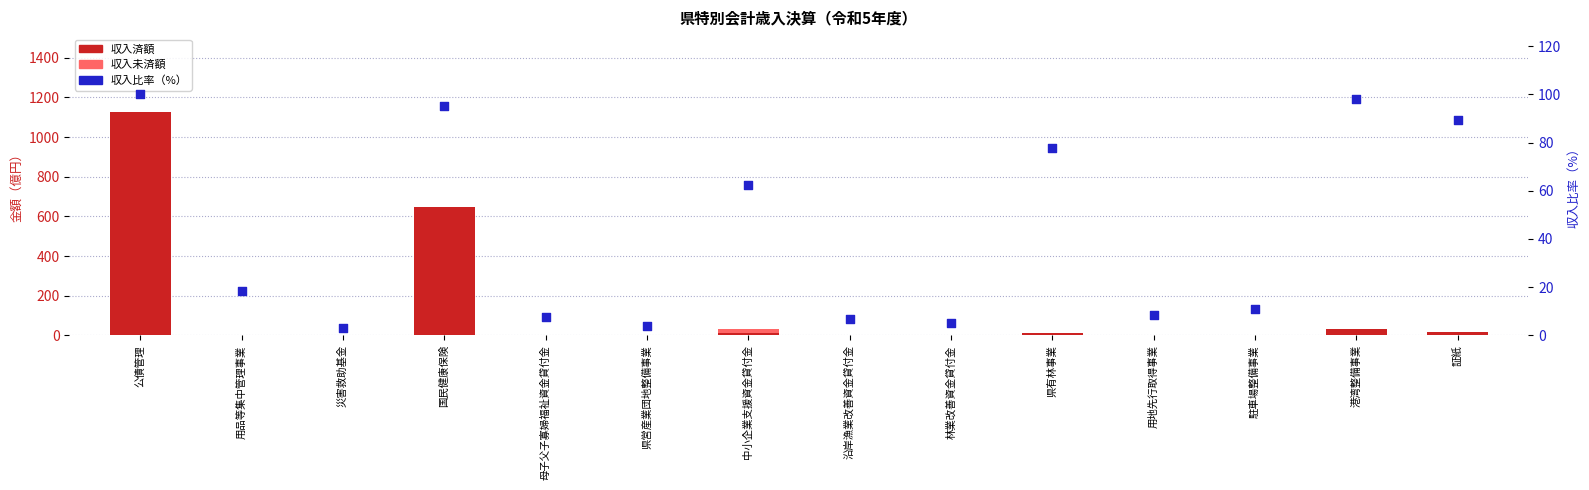

Which series contains the highest Y value?

収入済額 (億円)